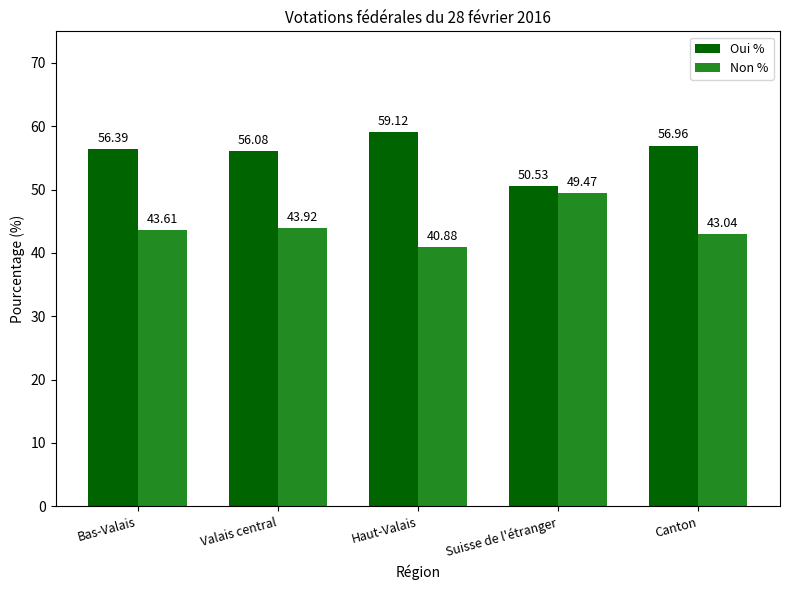

Which category has the highest value in the Non % series?

Suisse de l'étranger